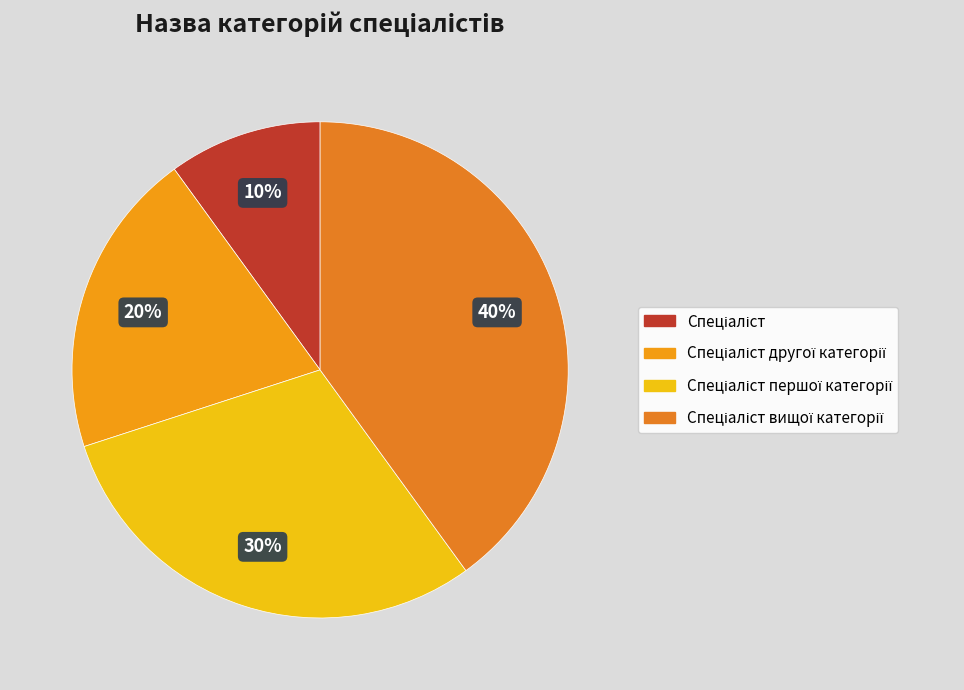

To the nearest percent, what is the difference between the largest and smallest slice percentages?

30%